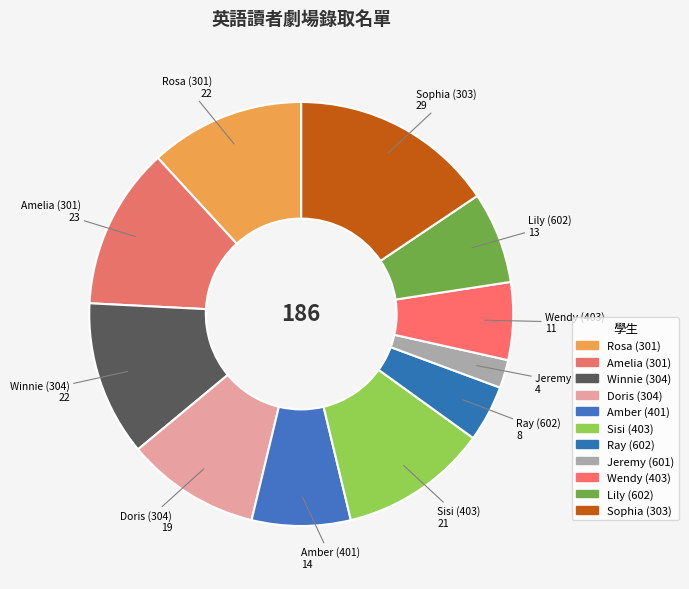

How many slices are in this pie chart?

11